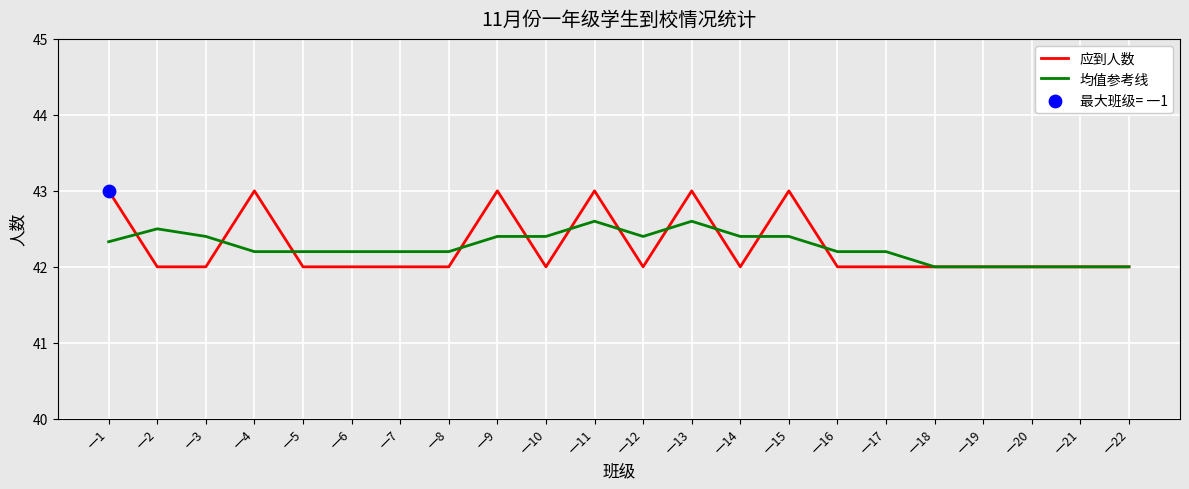

Is the value of 均值参考线 at 一16 greater than the value of 应到人数 at 一4?

No